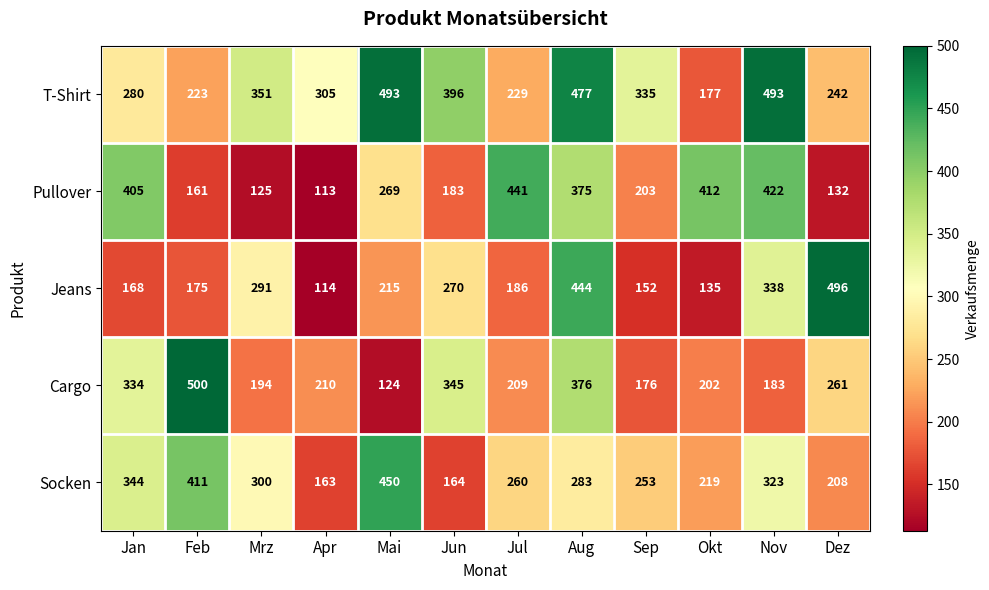

Which series changed the most between Apr and Okt?

Pullover